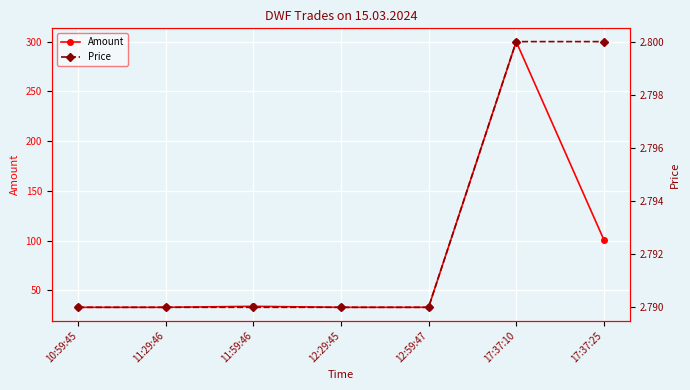

Reading left to right, transcribe all the data shown in this chart.

Amount: 10:59:45=33.0	11:29:46=33.0	11:59:46=34.0	12:29:45=33.0	12:59:47=33.0	17:37:10=300.0	17:37:25=101.0
Price: 10:59:45=2.8	11:29:46=2.8	11:59:46=2.8	12:29:45=2.8	12:59:47=2.8	17:37:10=2.8	17:37:25=2.8